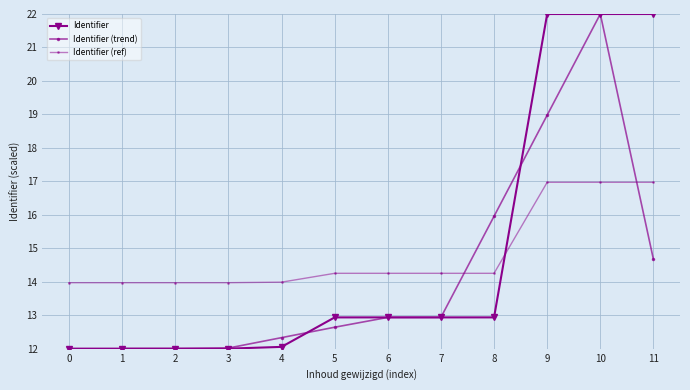

What are all the series names shown in the legend?

Identifier, Identifier (trend), Identifier (ref)